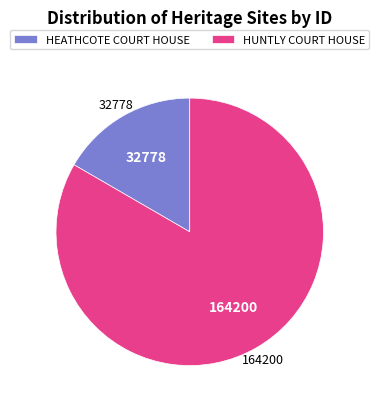

How many segments does this pie chart have?

2